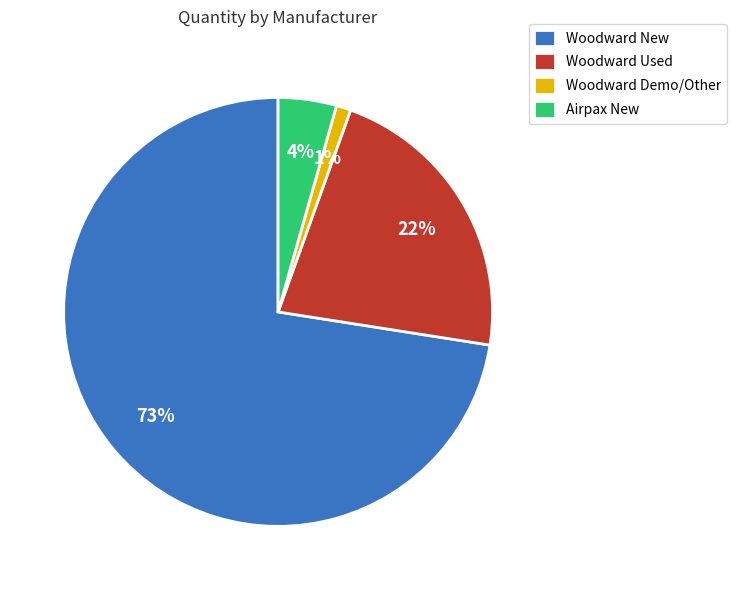

To the nearest percent, what is the difference between the Woodward New and Woodward Used slice percentages?

51%